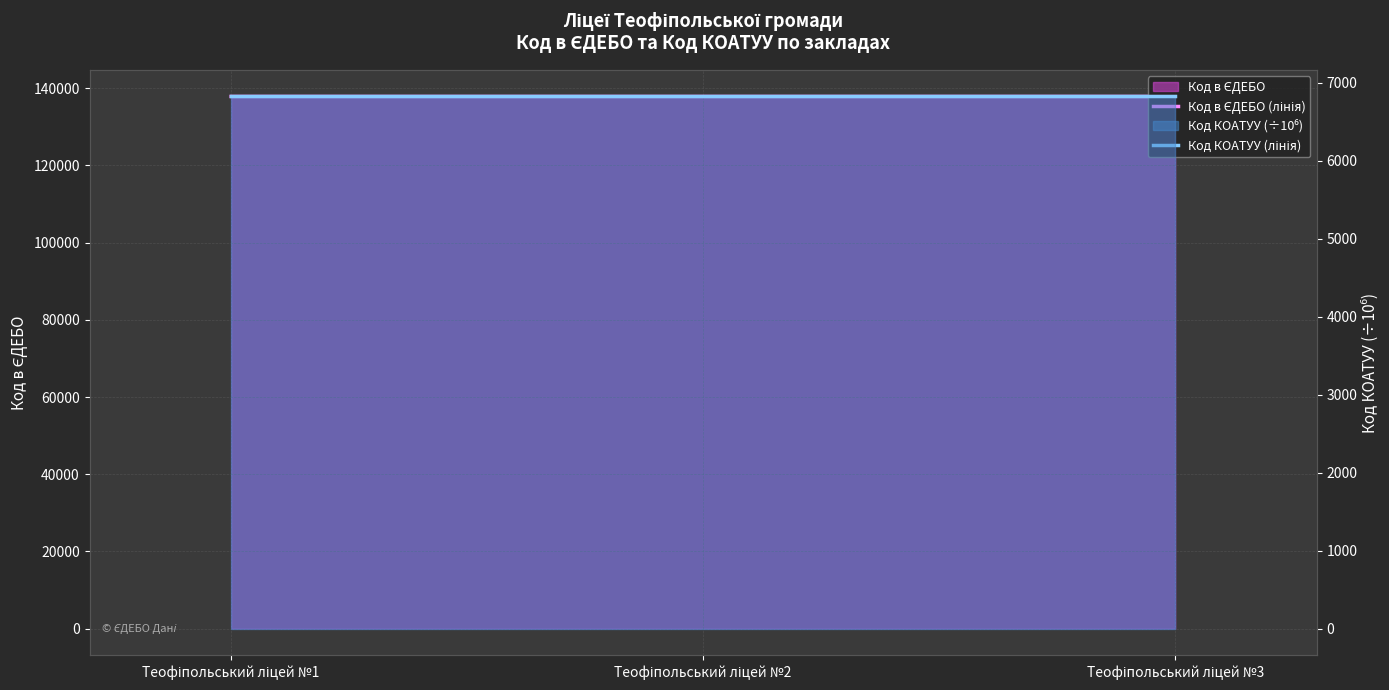

List the series in order of their peak value, highest first.

Код в ЄДЕБО (лінія), Код КОАТУУ (лінія)